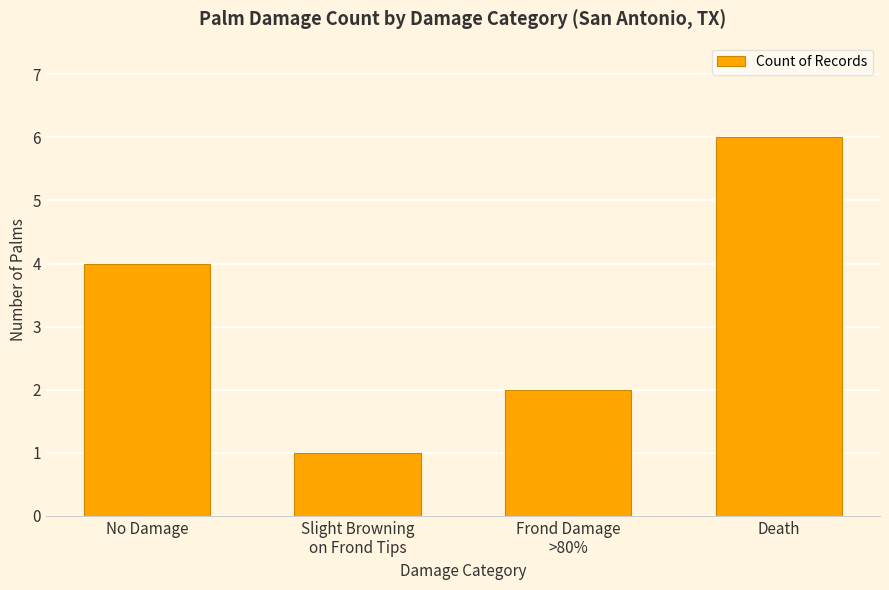

What is the difference between the second highest and minimum values?

3